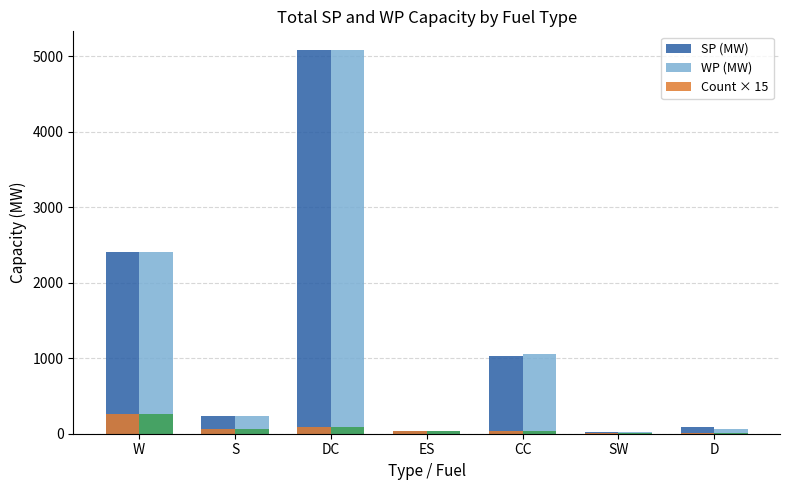

What is the sum of all WP (MW) values?

8897.7